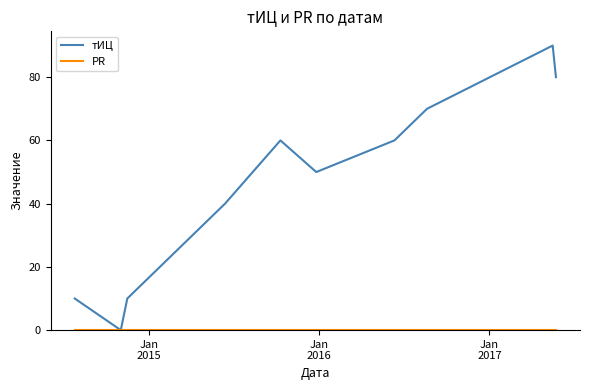

How many categories are shown in the chart?

10